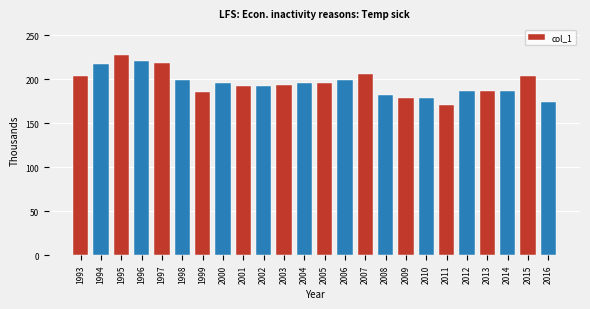

What is the approximate value at 1995, to the nearest 5?

225